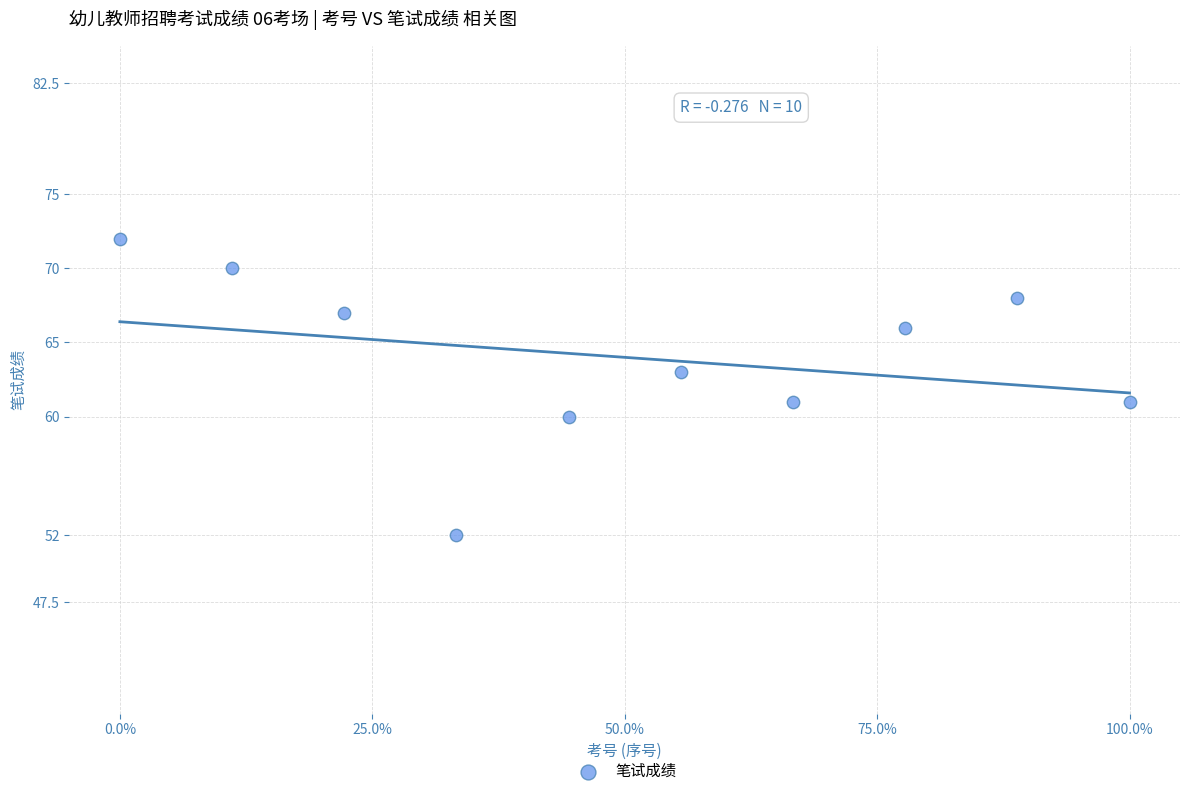

What is the range of Y values (max minus min)?

20